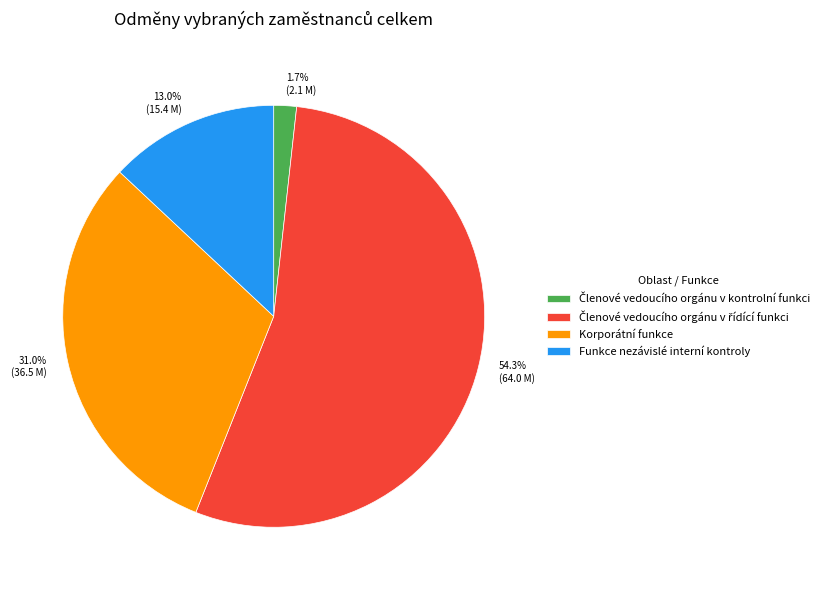

Is there a majority slice in this chart?

Yes